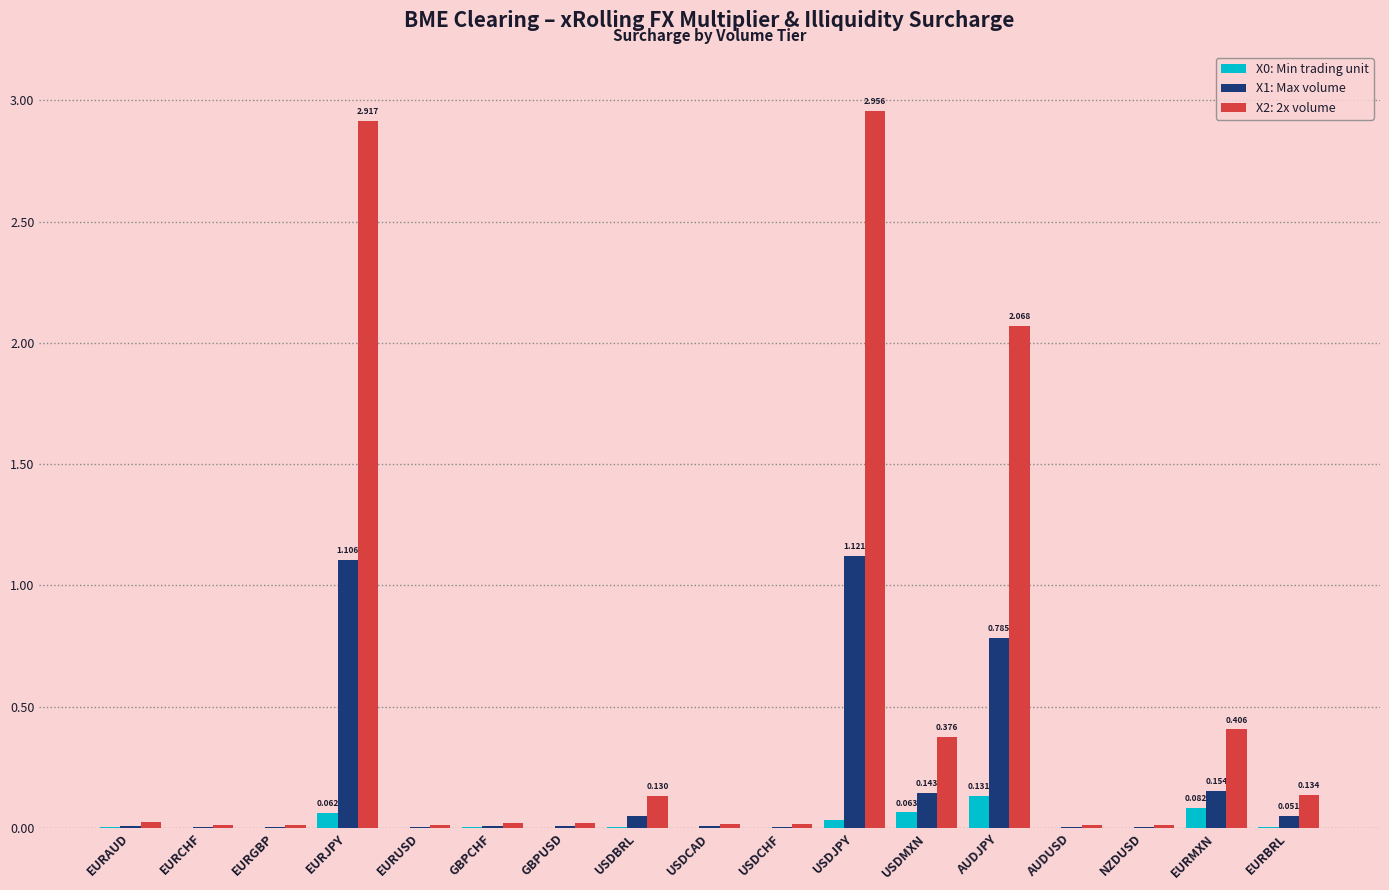

Are the bars grouped side by side (vs. stacked)?

Yes